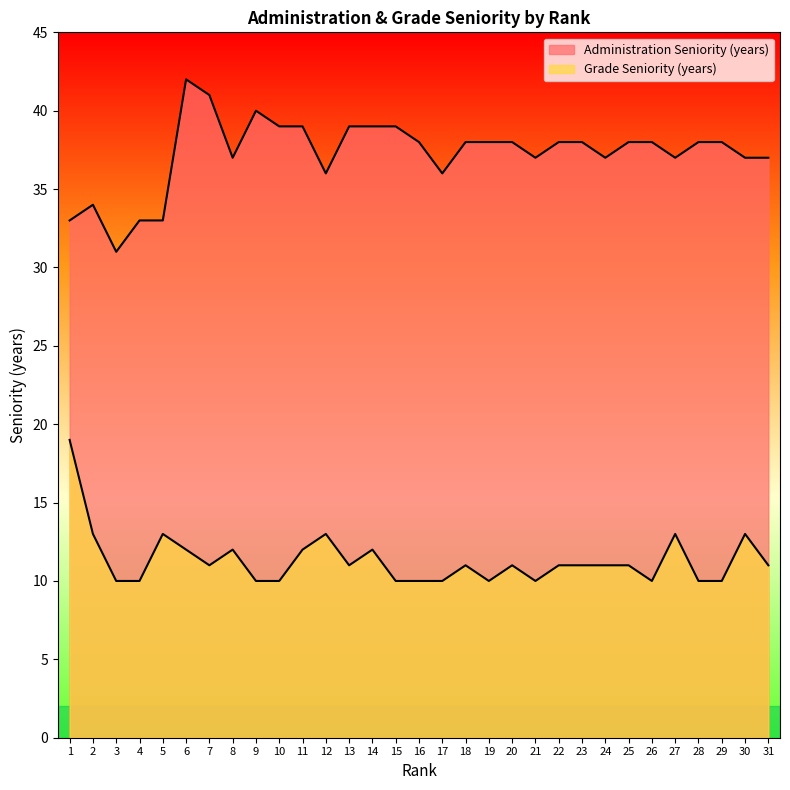

How many interior local valleys does the Administration Seniority (years) series have?

7